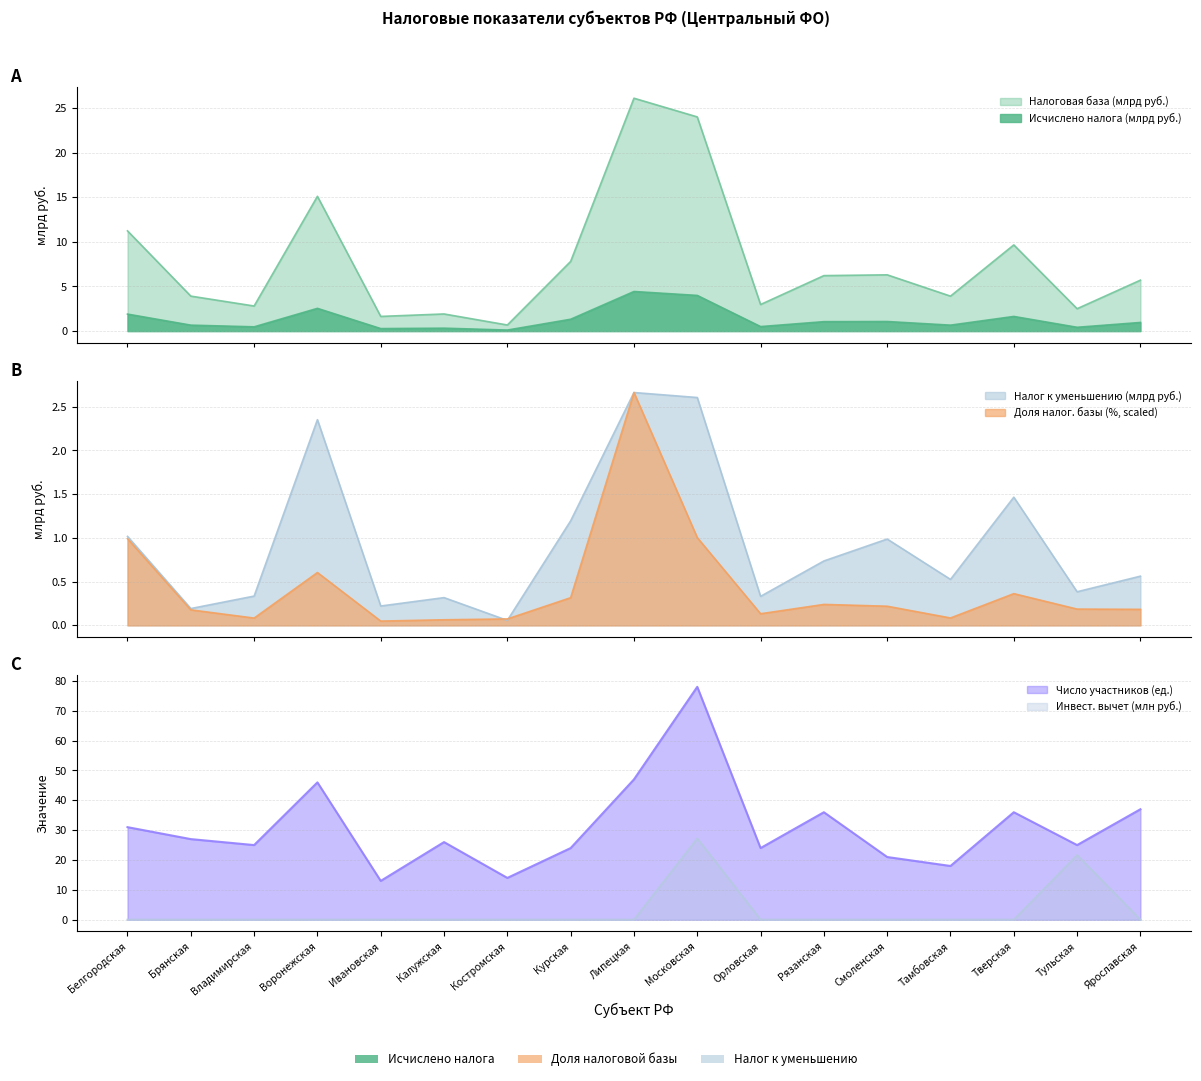

True or false: Доля налоговой базы (%) has more than 0 interior local peaks.

True